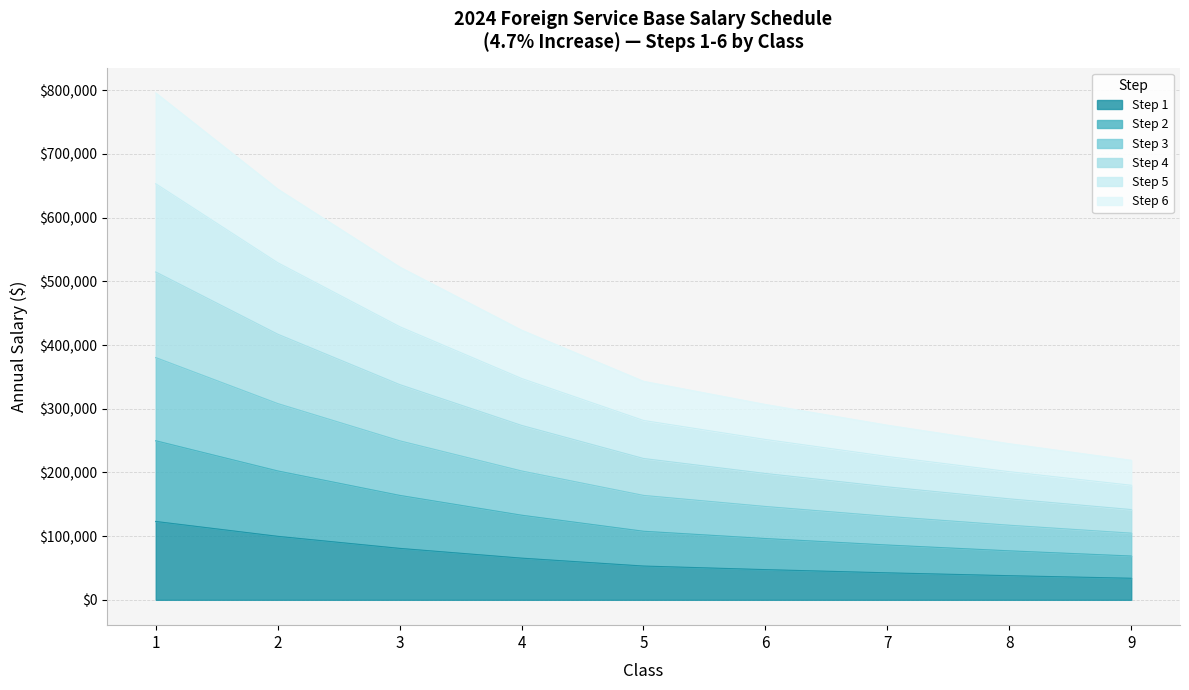

Is it true that Step 2 equals 227796 at 5?

False